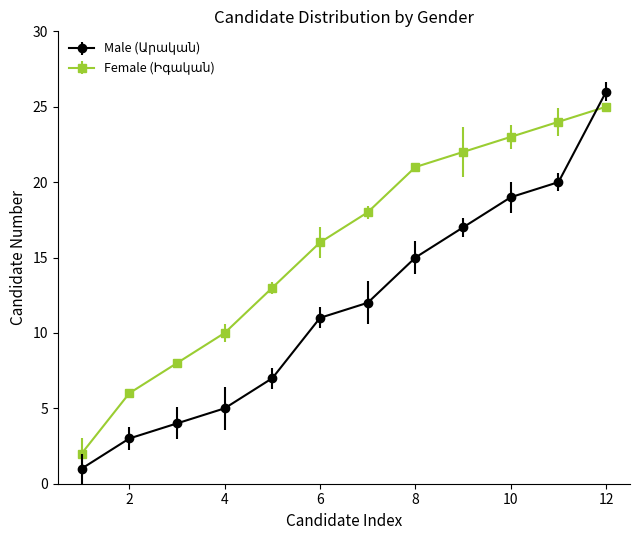

What is the greatest value displayed?

26